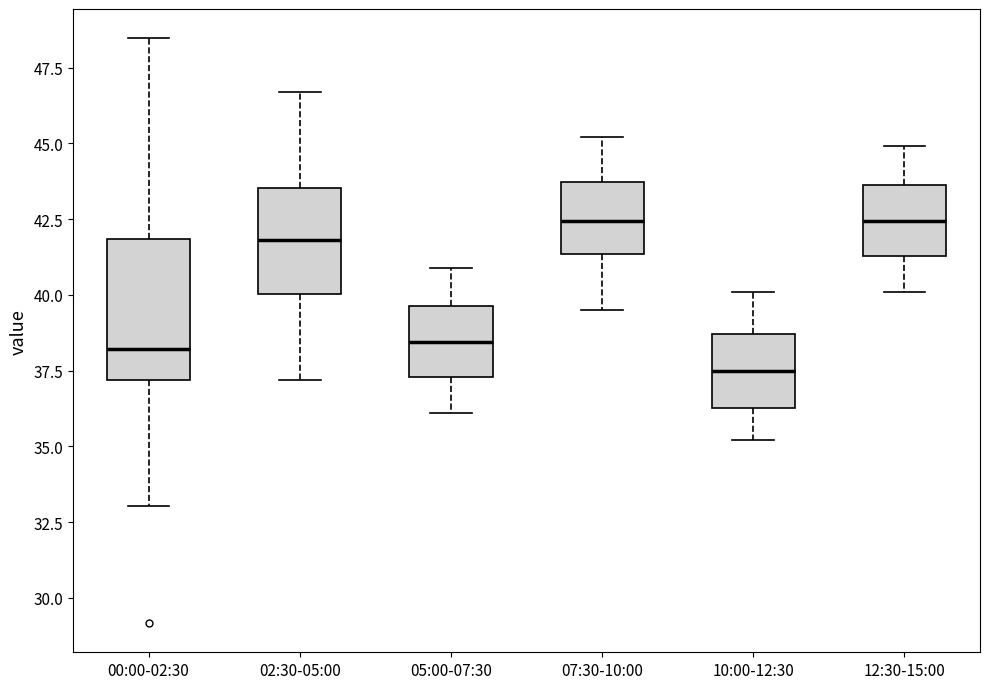

Reading left to right, read every box against the y-axis: the position of its median line, the range the box covers, and the ends of its whiskers. The values are not printed on the chart, so give them approximately, as read against the axis.

00:00-02:30: median 38.0, box 37.0 to 42.0, whiskers 33.0 to 48.5
02:30-05:00: median 42.0, box 40.0 to 43.5, whiskers 37.0 to 46.5
05:00-07:30: median 38.5, box 37.5 to 39.5, whiskers 36.0 to 41.0
07:30-10:00: median 42.5, box 41.5 to 43.5, whiskers 39.5 to 45.0
10:00-12:30: median 37.5, box 36.5 to 38.5, whiskers 35.0 to 40.0
12:30-15:00: median 42.5, box 41.5 to 43.5, whiskers 40.0 to 45.0